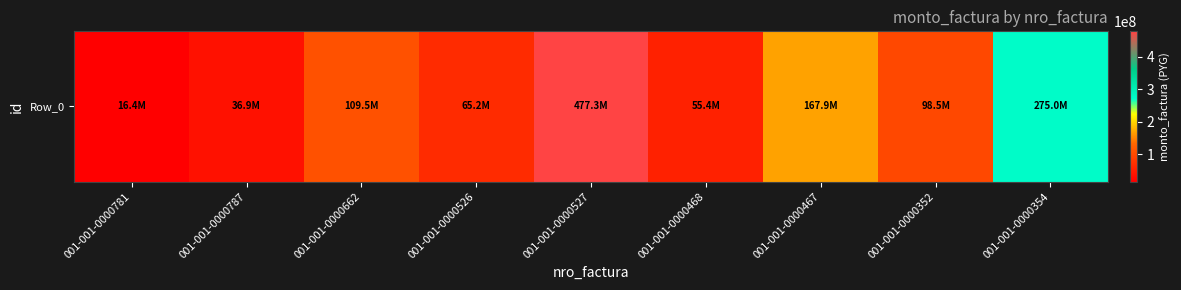

How many values exceed 98452728?

4